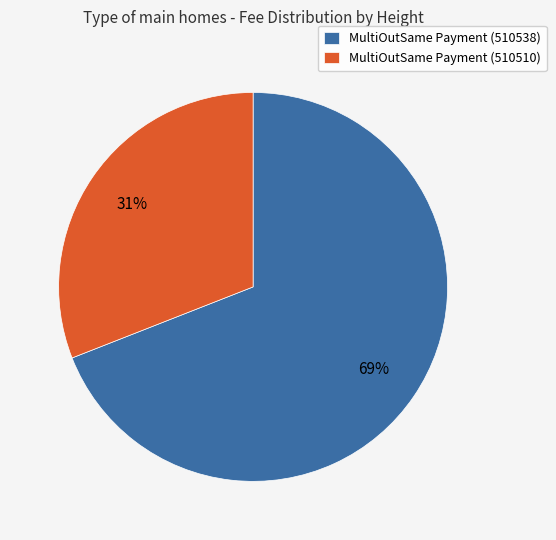

Rank the categories by value from lowest to highest.

MultiOutSame Payment (510510), MultiOutSame Payment (510538)